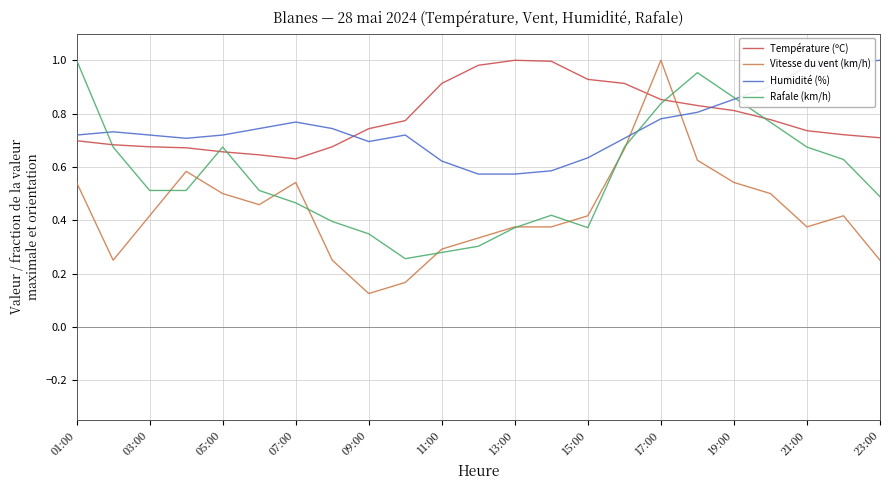

After their last crossing, which series has the higher values: Rafale (km/h) or Vitesse du vent (km/h)?

Rafale (km/h)